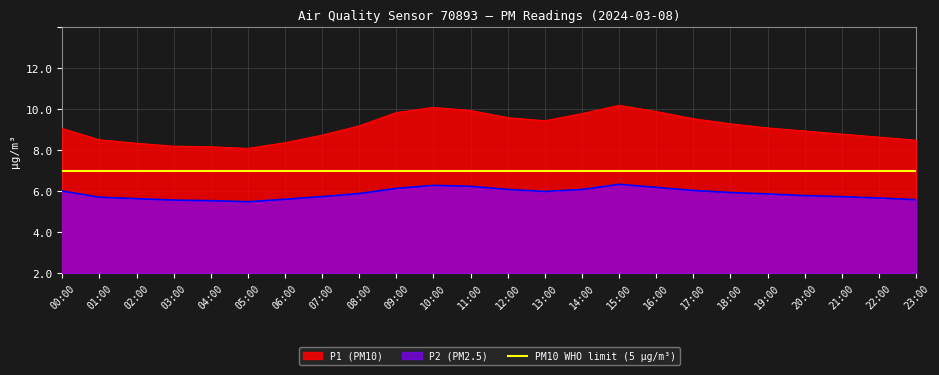

True or false: P1 and P2 cross at least once.

False